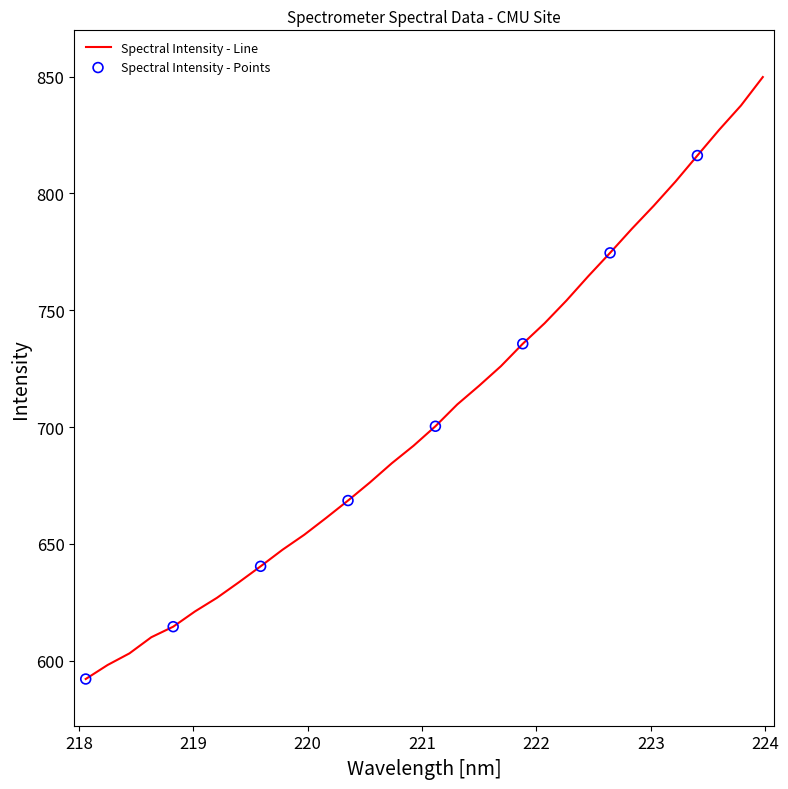

What is the smallest value displayed?

592.1